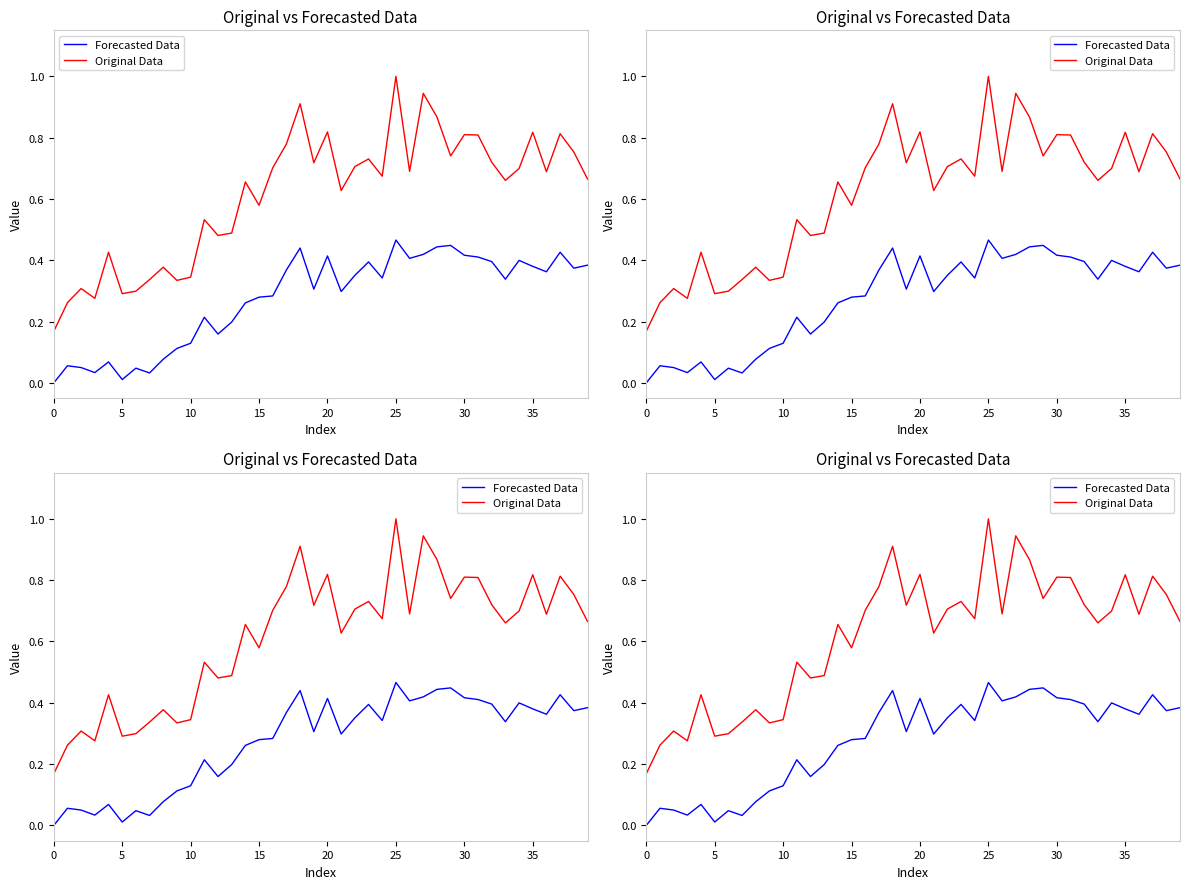

True or false: Original Data and Forecasted Data cross at least once.

False